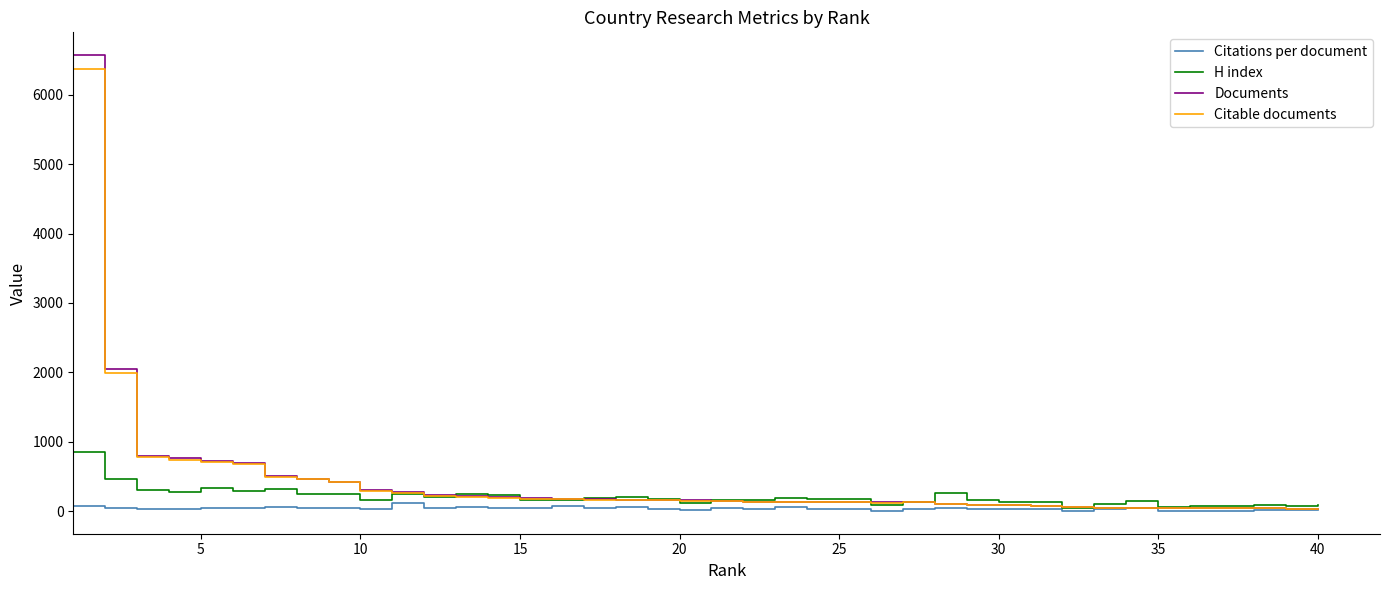

Which series has the widest spread of values?

Documents